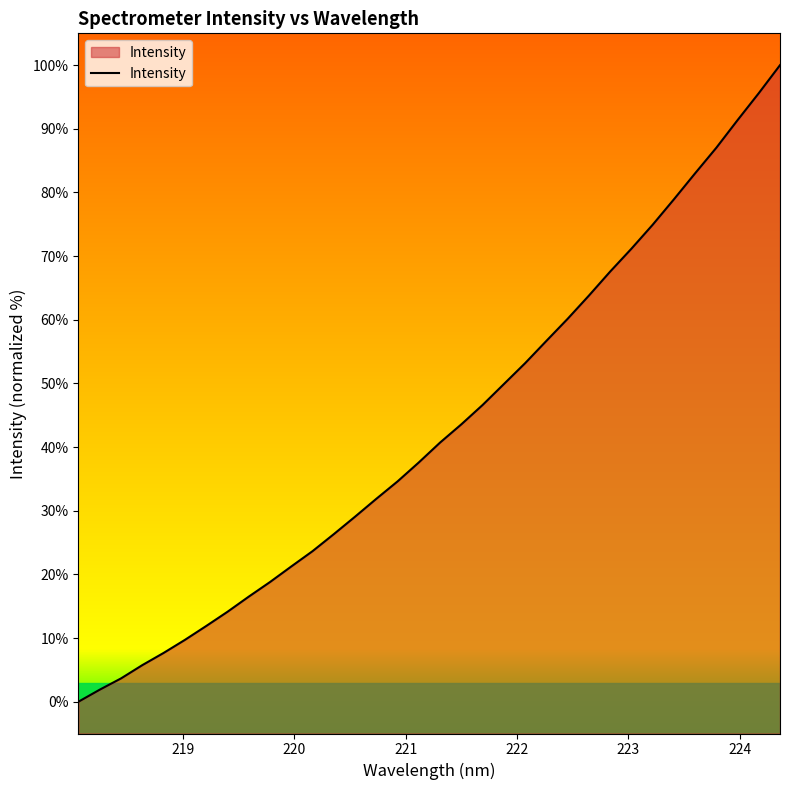

What is the maximum value shown in the chart?

100.0